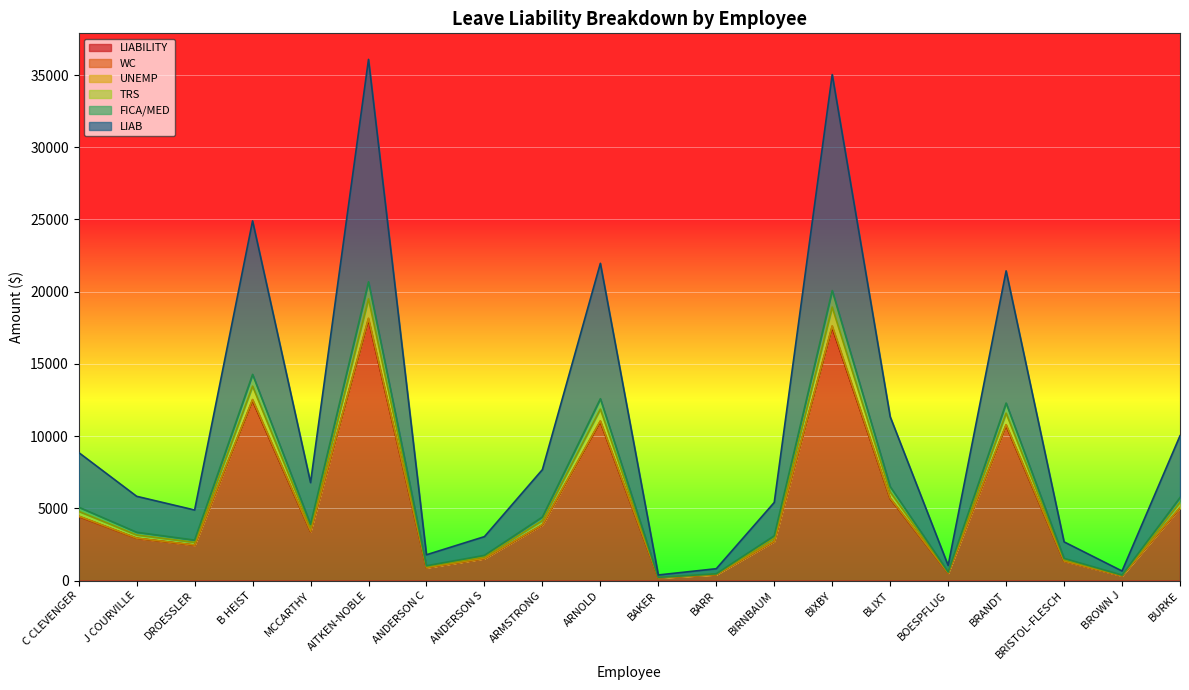

True or false: LIABILITY and TRS intersect in this chart.

False